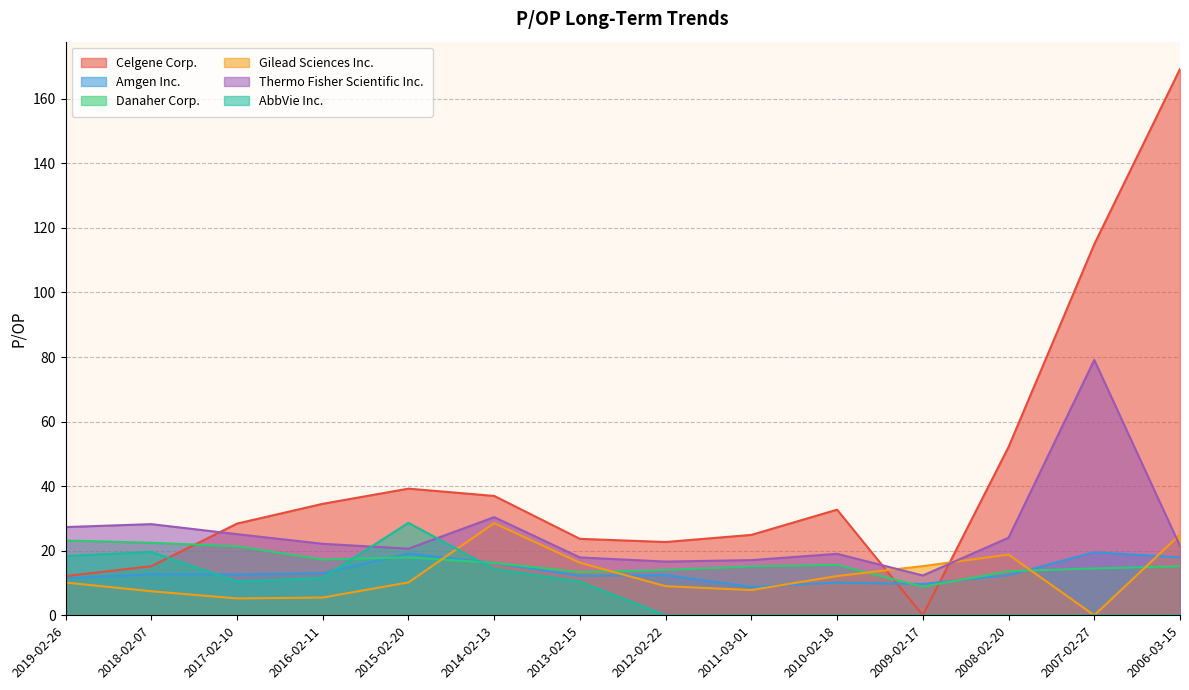

True or false: Amgen Inc. has a value of 29.8 at 2015-02-20.

False